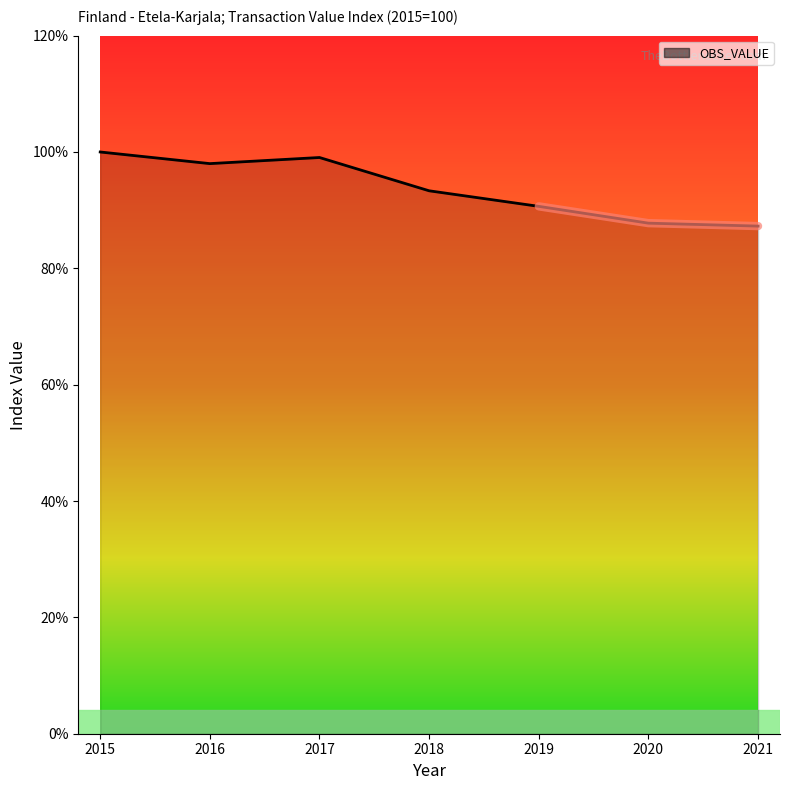

How many lines are shown in the chart?

1